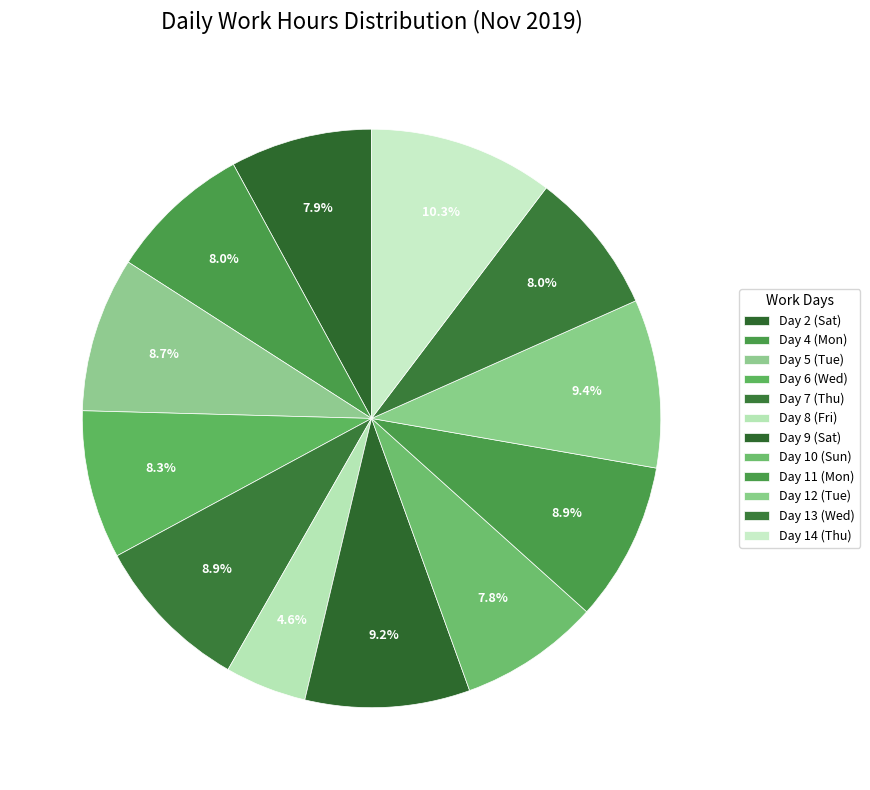

To the nearest percent, what is the difference between the largest and smallest slice percentages?

6%